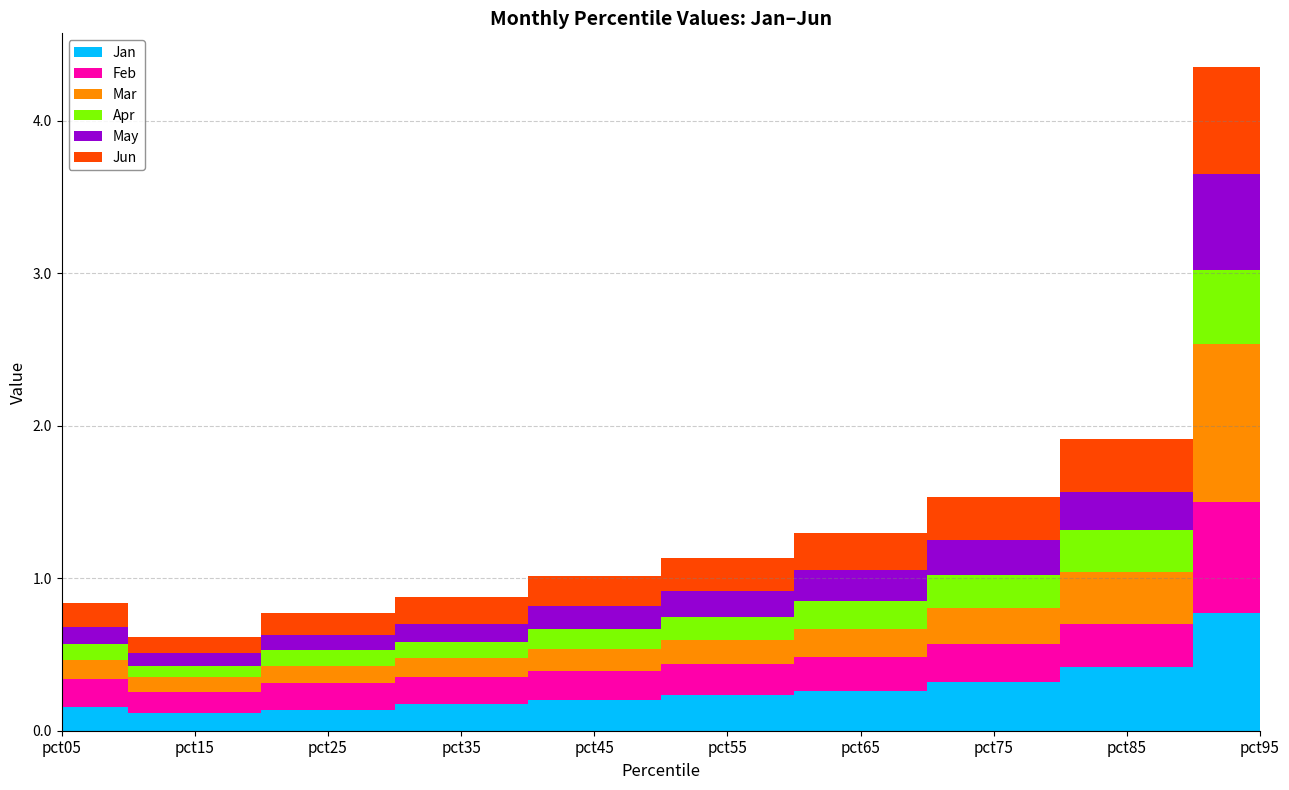

Reading left to right, list all the values displayed in this chart.

Jan: pct05=0.2	pct15=0.1	pct25=0.1	pct35=0.2	pct45=0.2	pct55=0.2	pct65=0.3	pct75=0.3	pct85=0.4	pct95=0.8
Feb: pct05=0.2	pct15=0.1	pct25=0.2	pct35=0.2	pct45=0.2	pct55=0.2	pct65=0.2	pct75=0.2	pct85=0.3	pct95=0.7
Mar: pct05=0.1	pct15=0.1	pct25=0.1	pct35=0.1	pct45=0.1	pct55=0.2	pct65=0.2	pct75=0.2	pct85=0.3	pct95=1.0
Apr: pct05=0.1	pct15=0.1	pct25=0.1	pct35=0.1	pct45=0.1	pct55=0.1	pct65=0.2	pct75=0.2	pct85=0.3	pct95=0.5
May: pct05=0.1	pct15=0.1	pct25=0.1	pct35=0.1	pct45=0.2	pct55=0.2	pct65=0.2	pct75=0.2	pct85=0.2	pct95=0.6
Jun: pct05=0.2	pct15=0.1	pct25=0.1	pct35=0.2	pct45=0.2	pct55=0.2	pct65=0.2	pct75=0.3	pct85=0.3	pct95=0.7